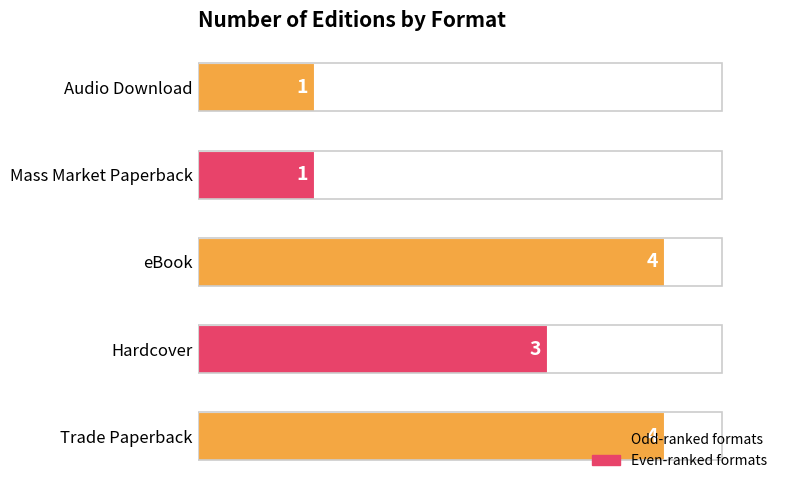

What is the approximate value at Trade Paperback?

4